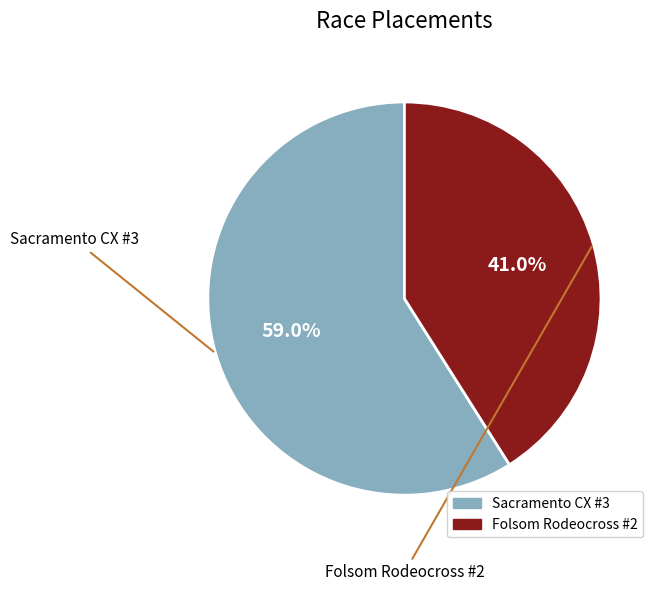

What is the smallest slice in the pie chart?

Folsom Rodeocross #2